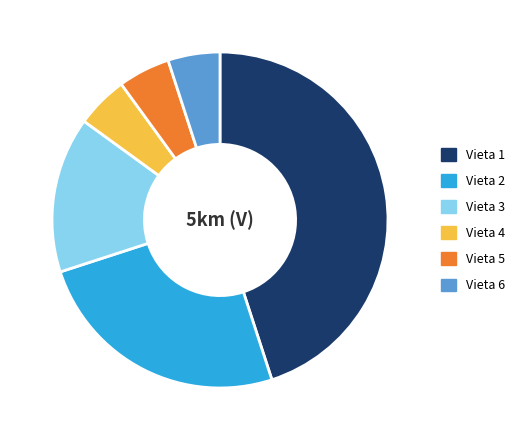

Do Vieta 6 and Vieta 5 together represent more than half of the pie?

No